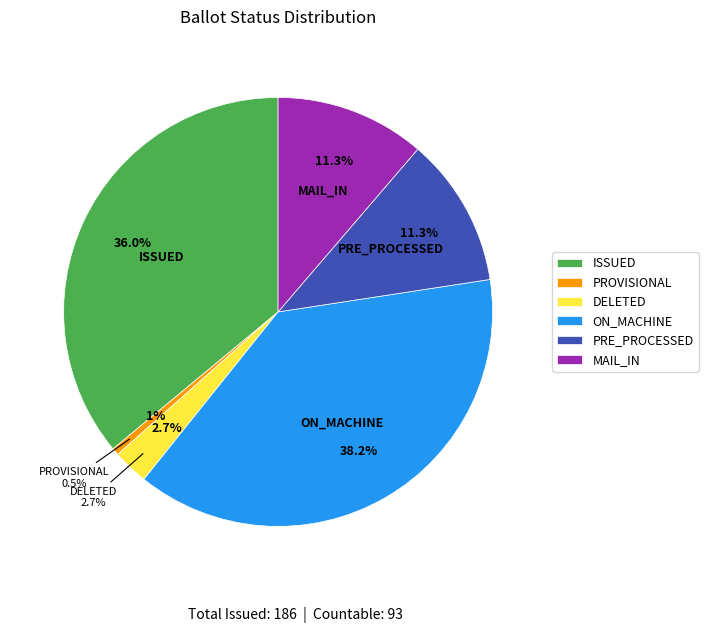

Is the sum of ON_MACHINE and DELETED greater than half?

No